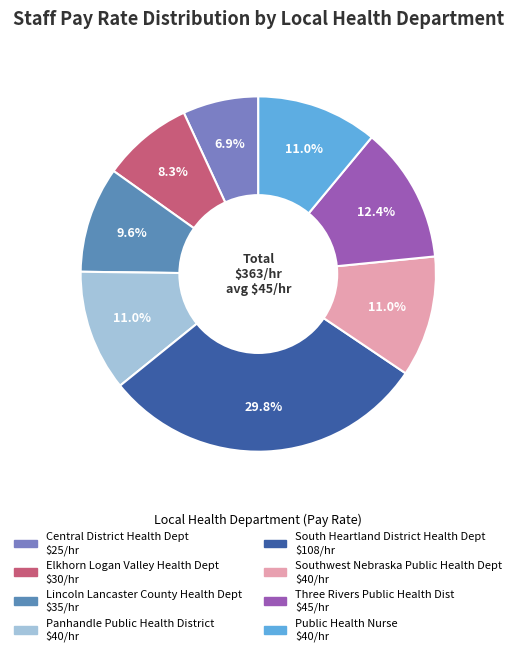

Does any single category account for the majority?

No